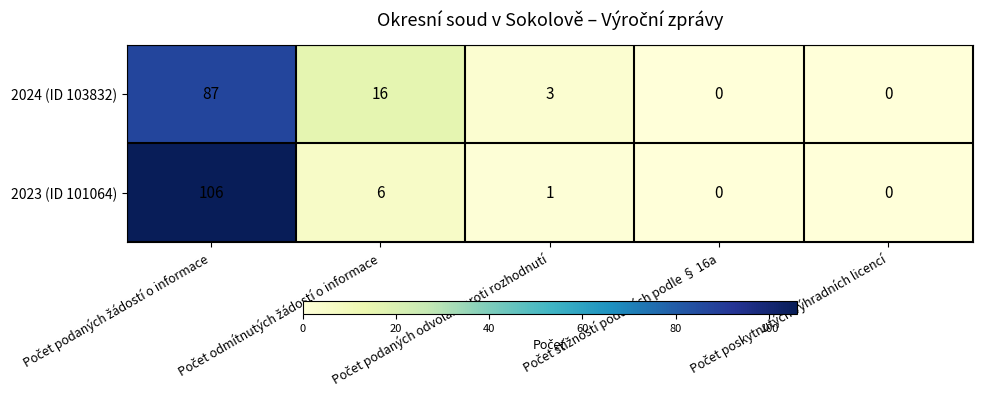

Which series has the largest range (max minus min)?

2023 (ID 101064)